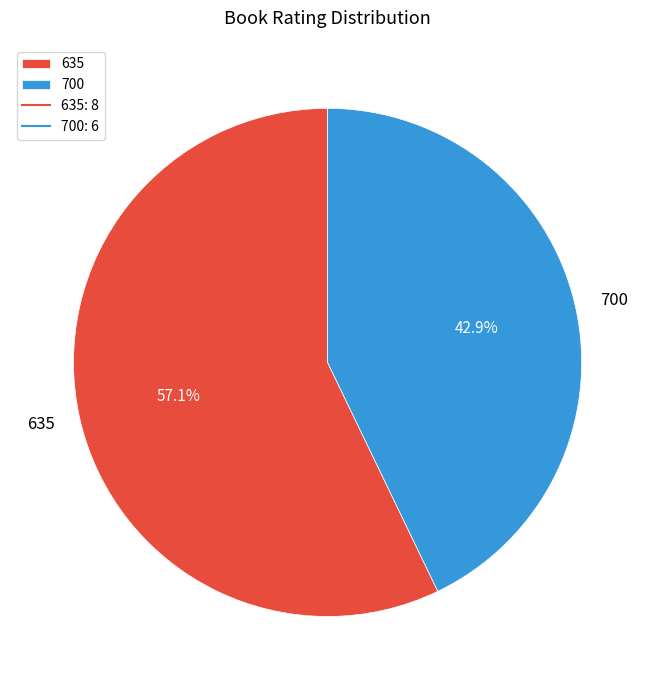

Which category has the smallest portion of the pie?

700